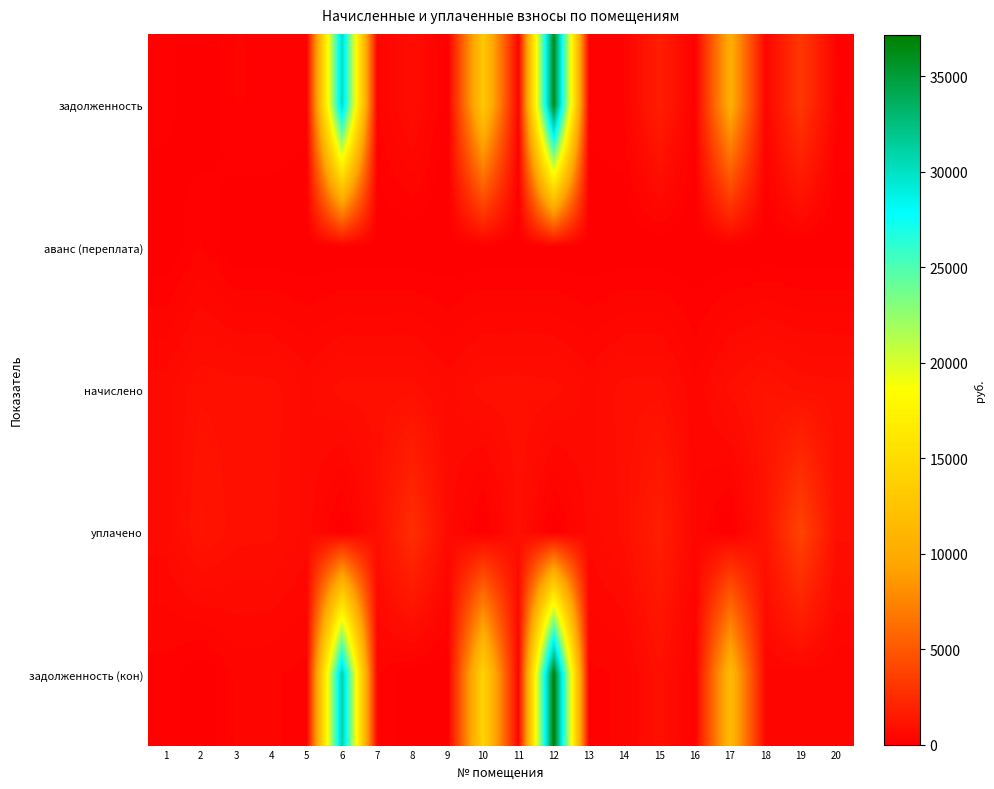

Rank the series at 13 from lowest to highest value.

аванс (переплата), задолженность, задолженность (кон), уплачено, начислено